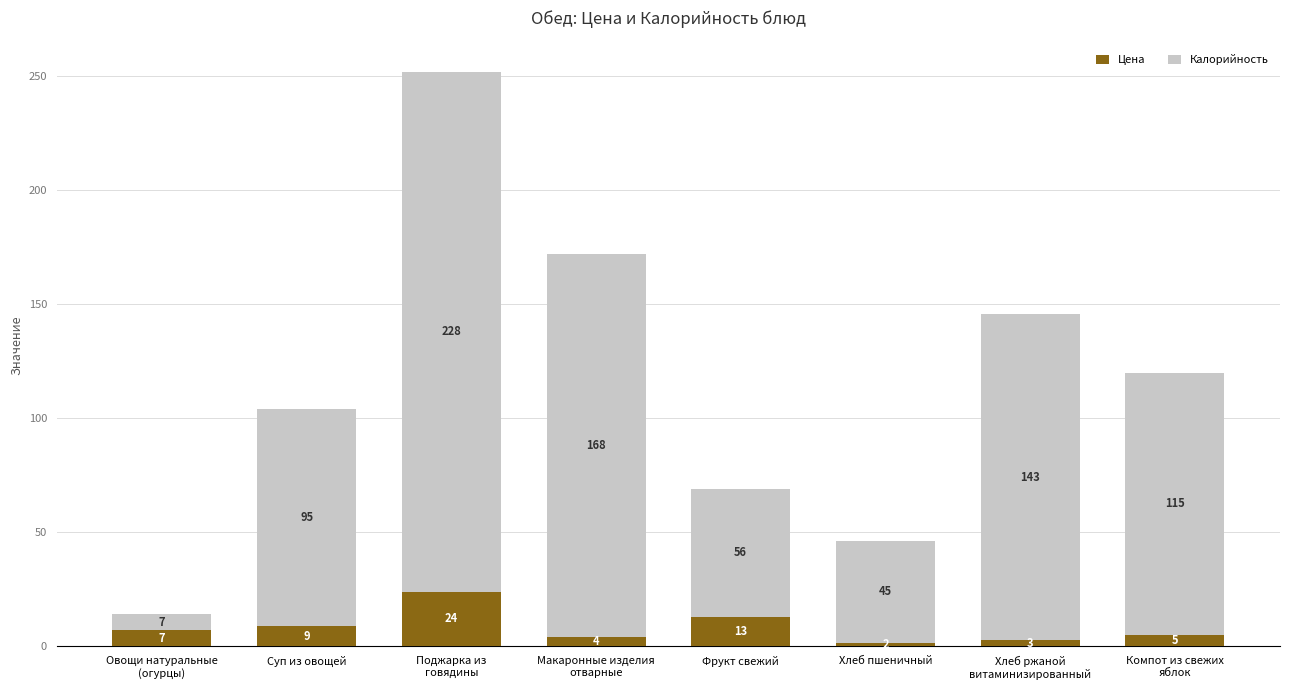

Where is Цена nearest to the value 12?

Фрукт свежий